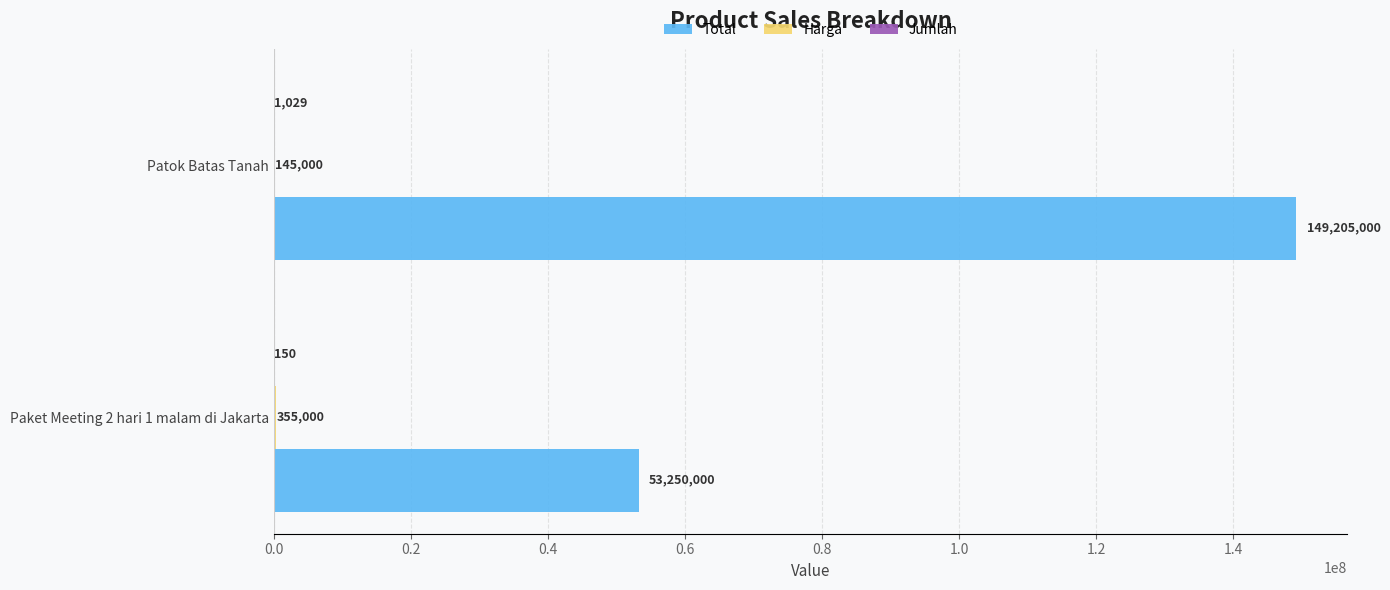

Count the number of data series in this chart.

3